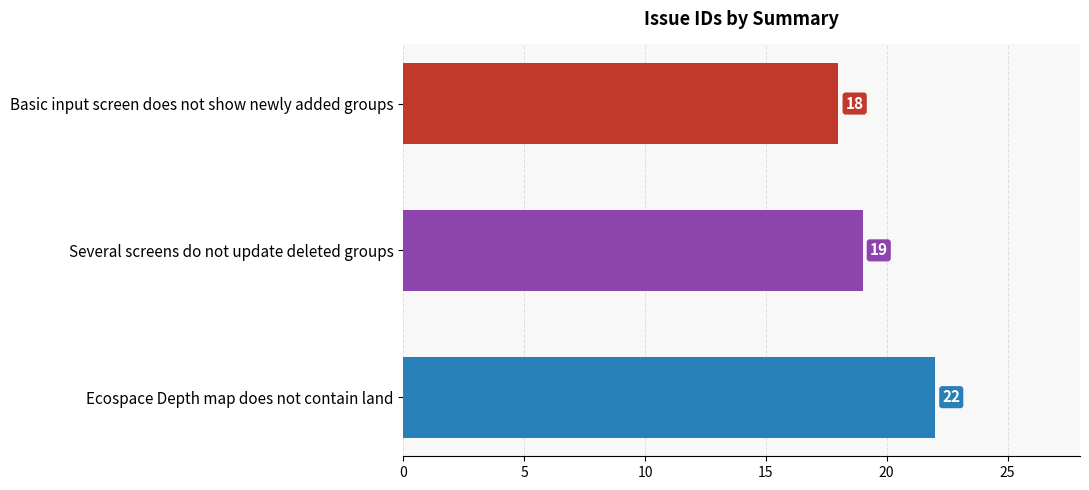

Reading top to bottom, transcribe all the data shown in this chart.

Basic input screen does not show newly added groups=18	Several screens do not update deleted groups=19	Ecospace Depth map does not contain land=22